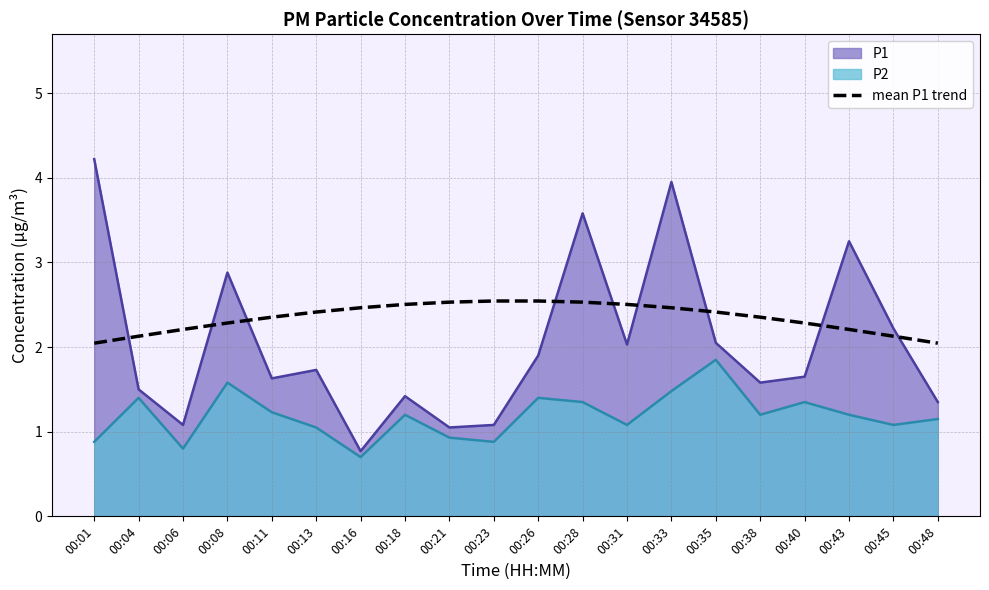

List the series in order of their peak value, lowest first.

P2, mean P1 trend, P1